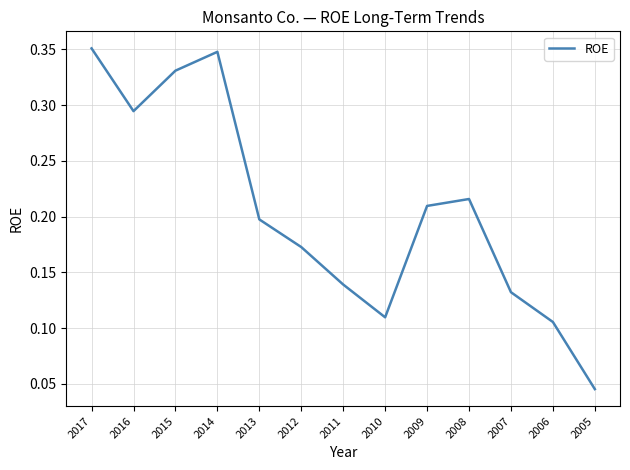

At which label is the value closest to 0?

2005